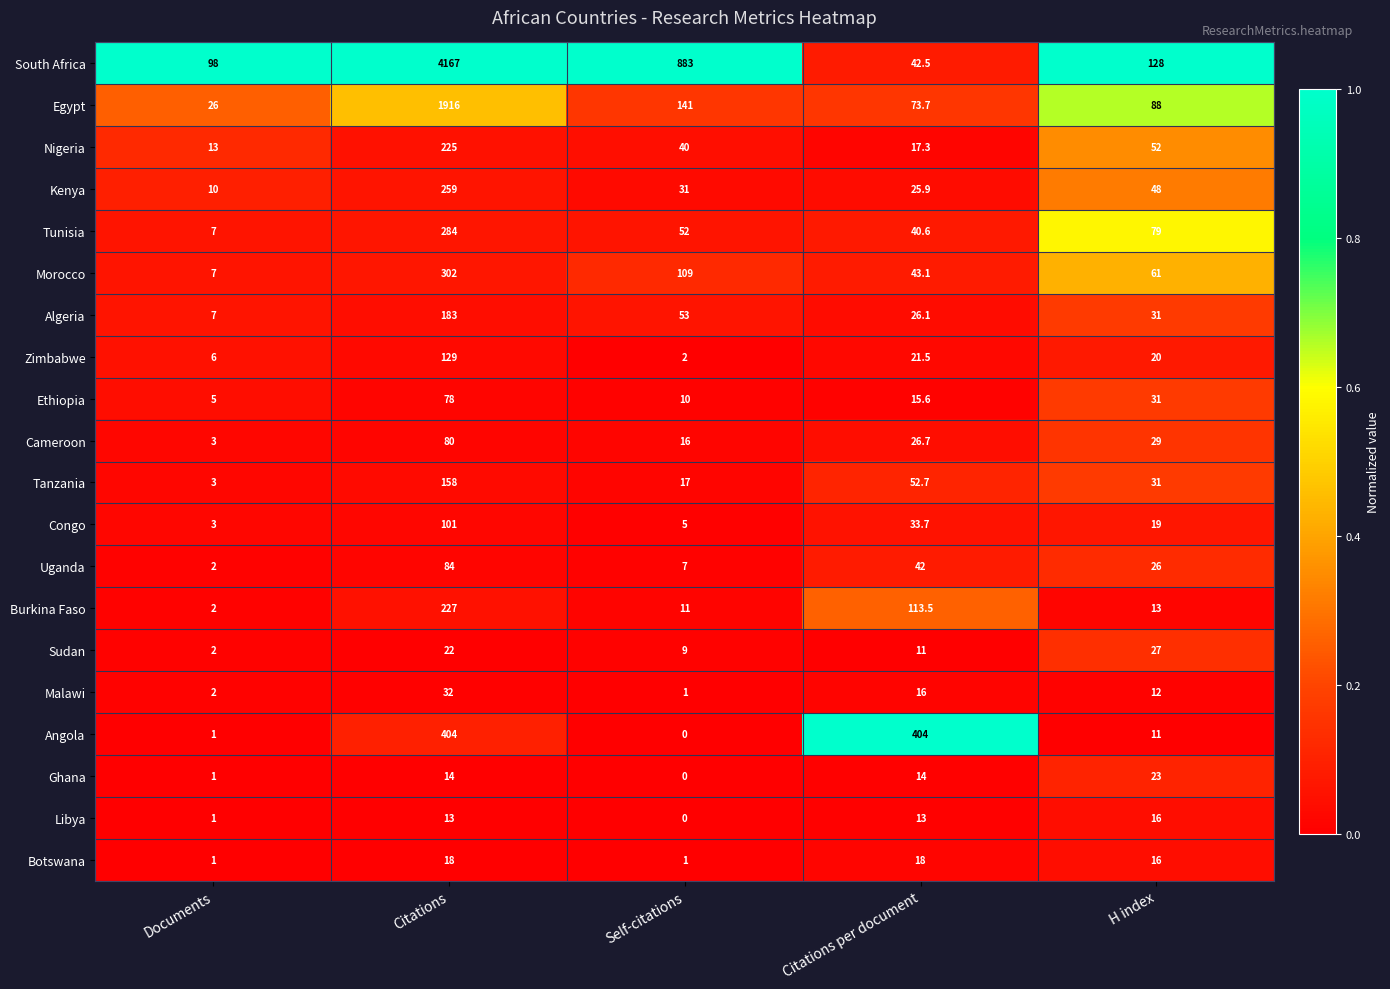

What is the sum of all Uganda values?

161.0